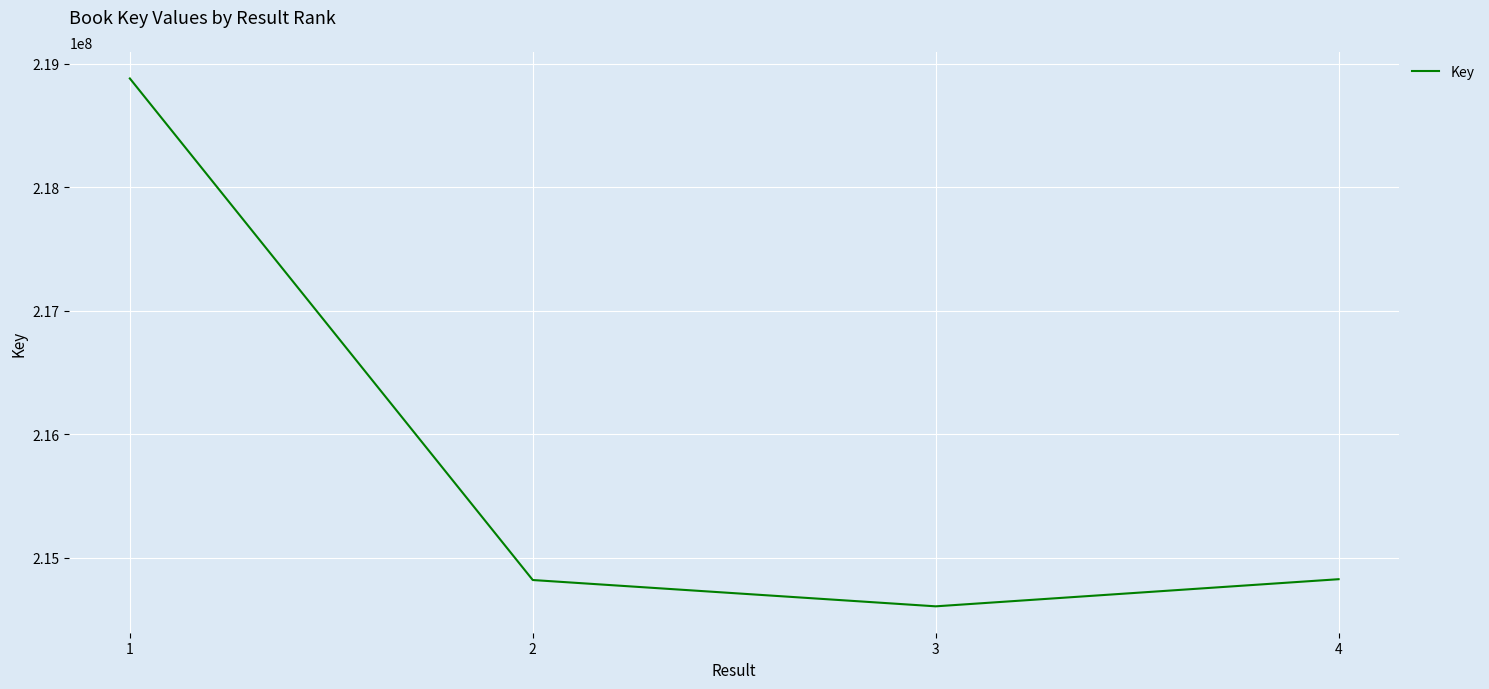

What is the average value?

215783829